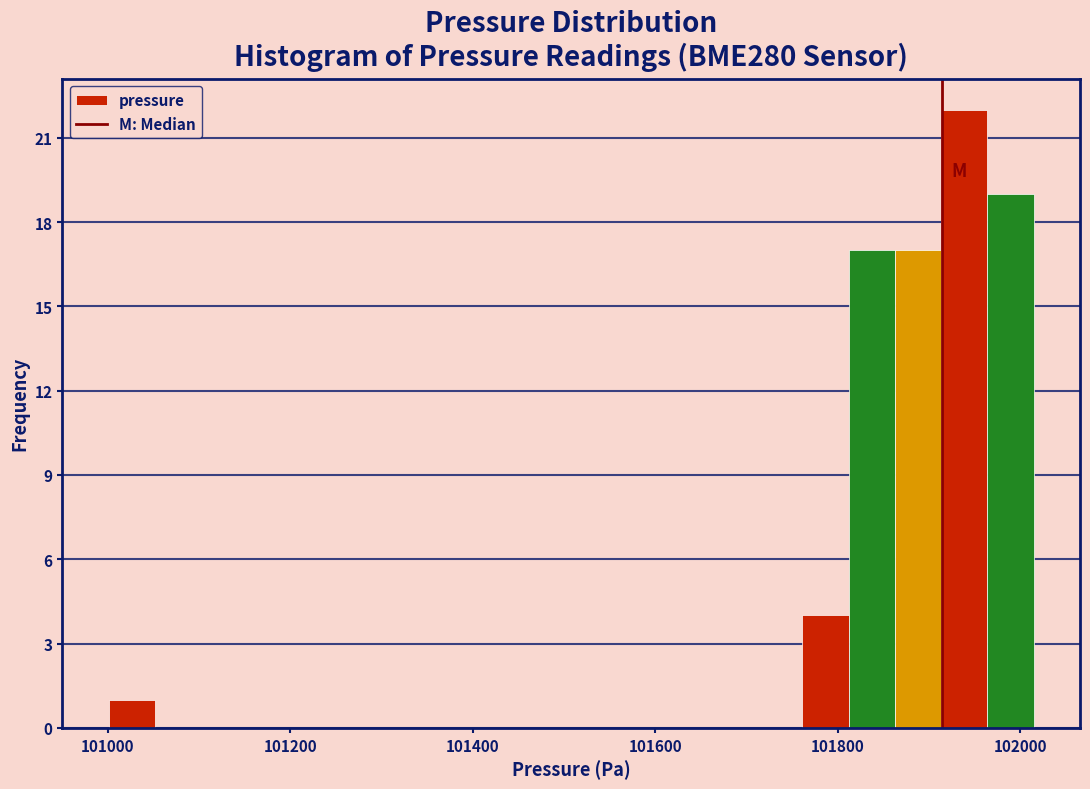

Around what value on the x-axis is the tallest bar? Give the approximate position of its centre, as read against the axis.

101940